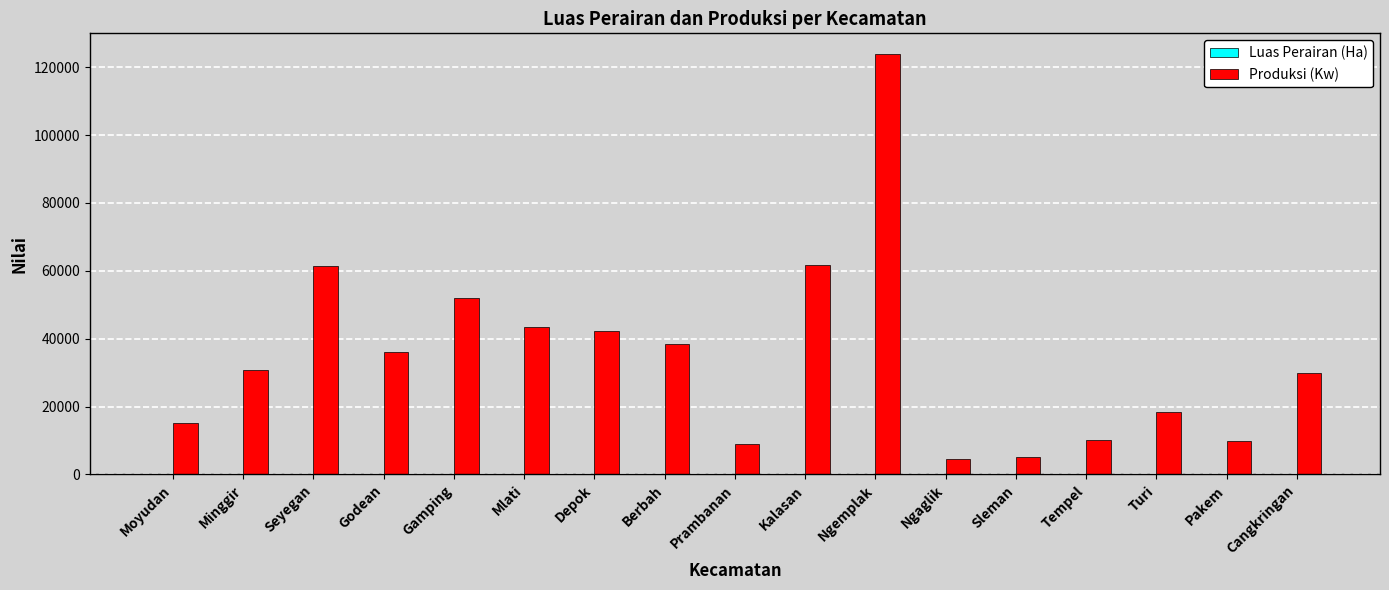

Which series changed the most between Minggir and Kalasan?

Produksi (Kw)